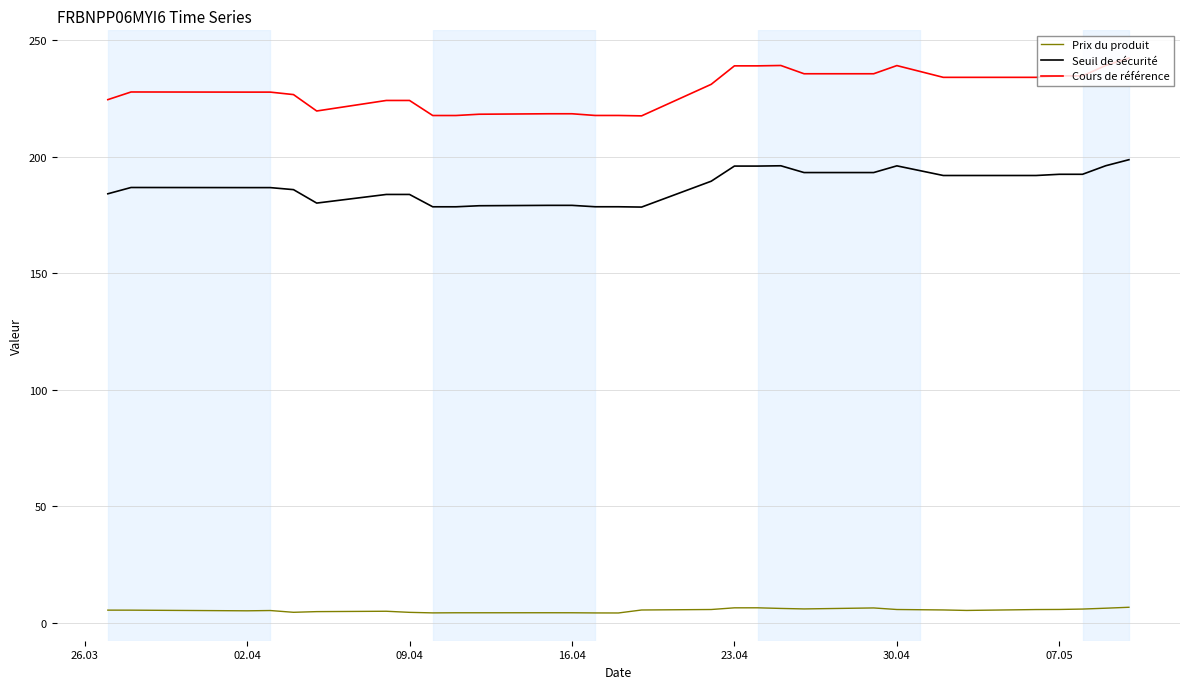

True or false: Prix du produit and Cours de référence intersect in this chart.

False